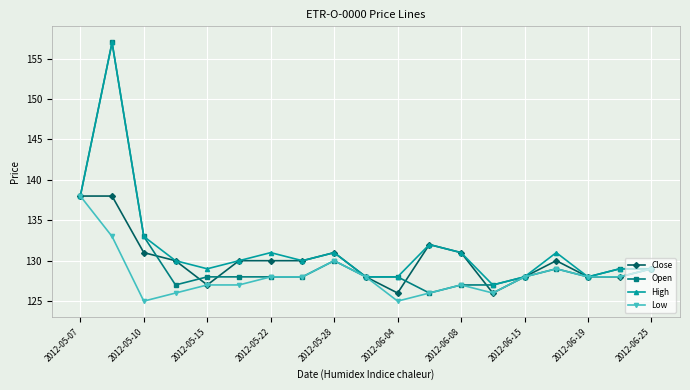

What is the value of the High point at the 14th from the left?

127